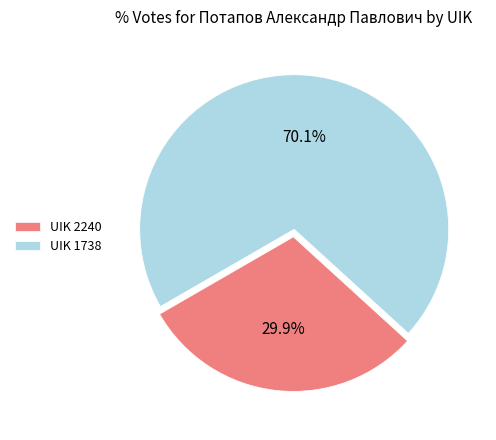

What percentage is the UIK 2240 slice, to the nearest percent?

30%